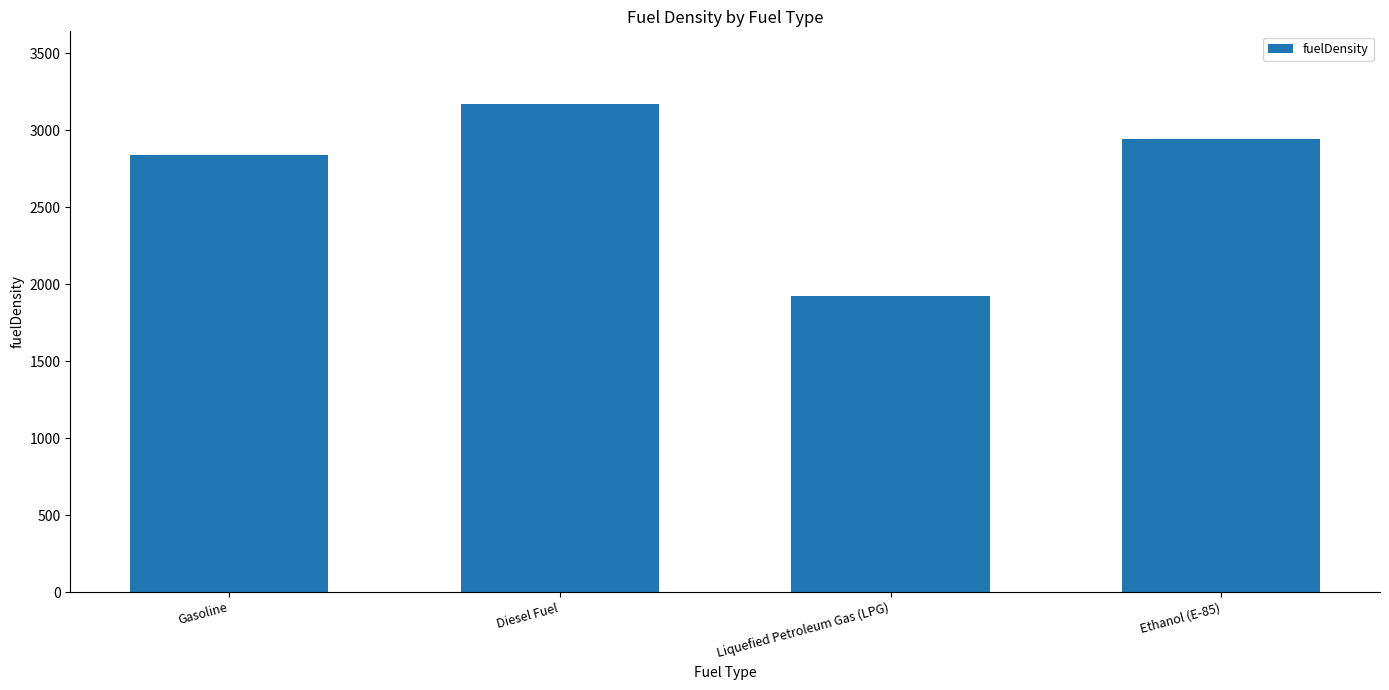

What is the average value?

2718